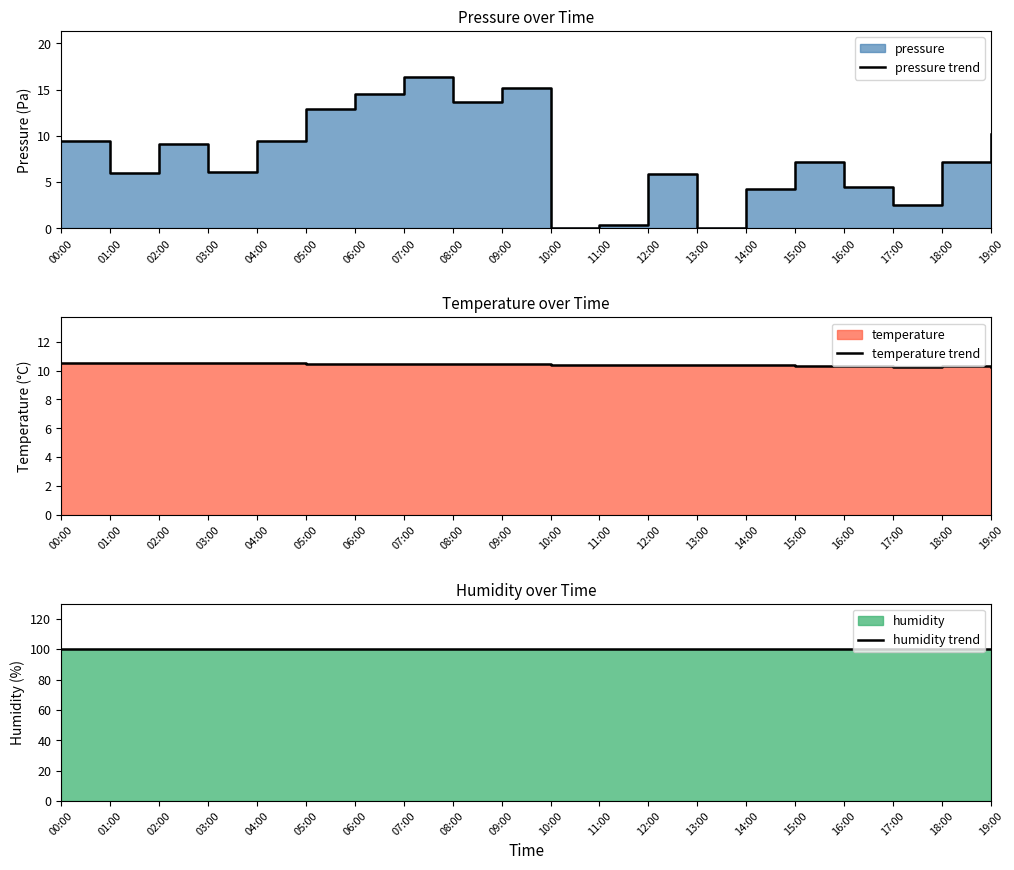

What is the label of the 11th point from the left?

10:00